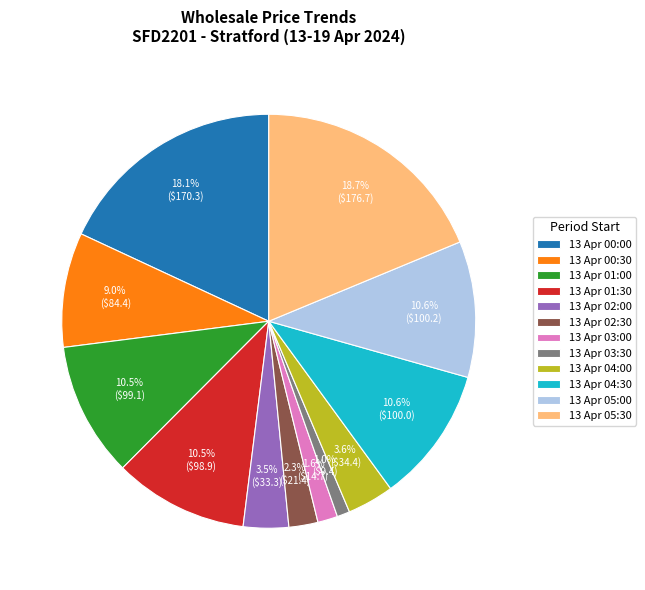

Do 13 Apr 03:30 and 13 Apr 04:00 together represent more than half of the pie?

No